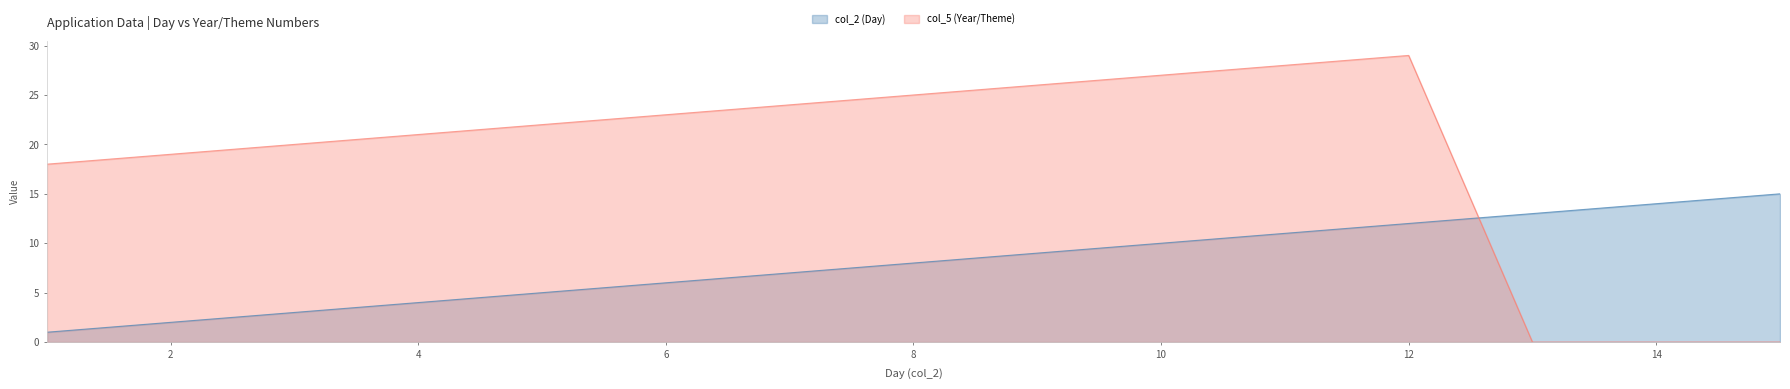

Which series ends up on top after the final intersection of col_2 (Day) and col_5 (Year/Theme)?

col_2 (Day)